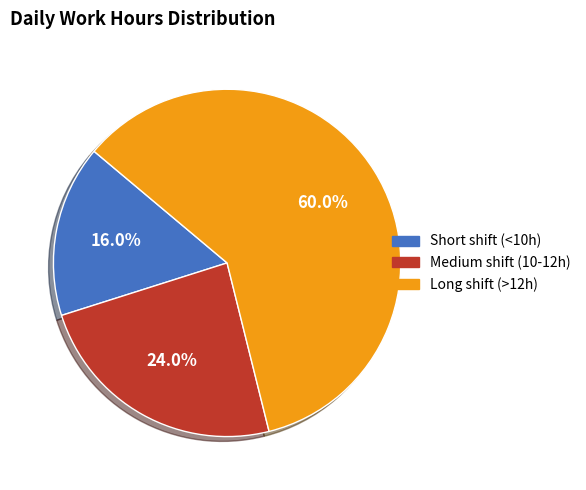

Does any single category account for the majority?

Yes